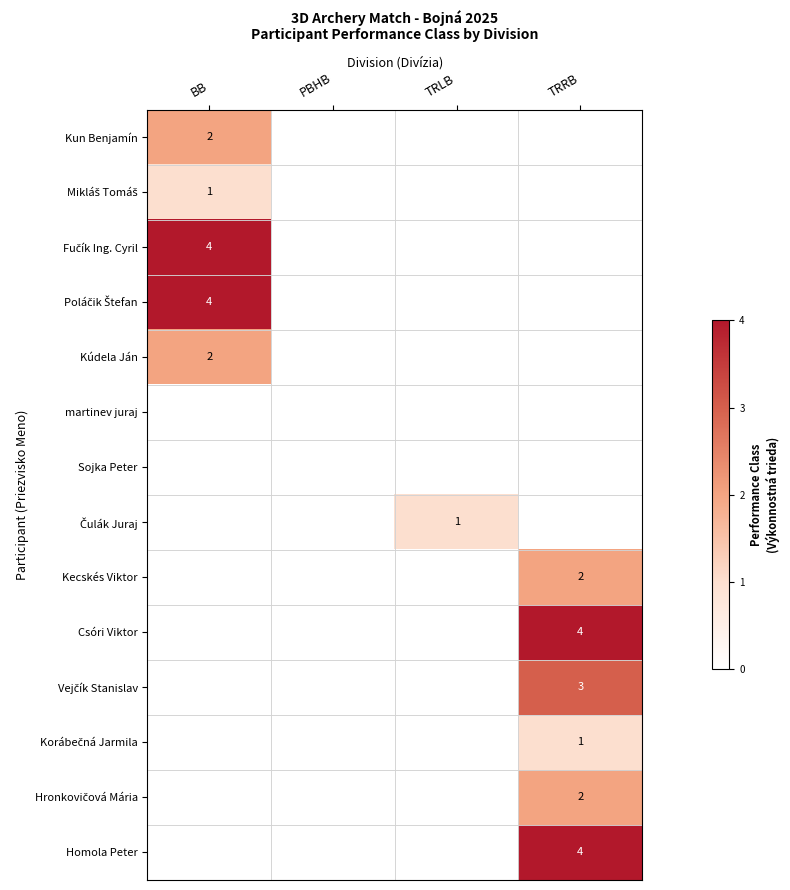

Is it true that Kecskés Viktor equals 3 at TRRB?

False